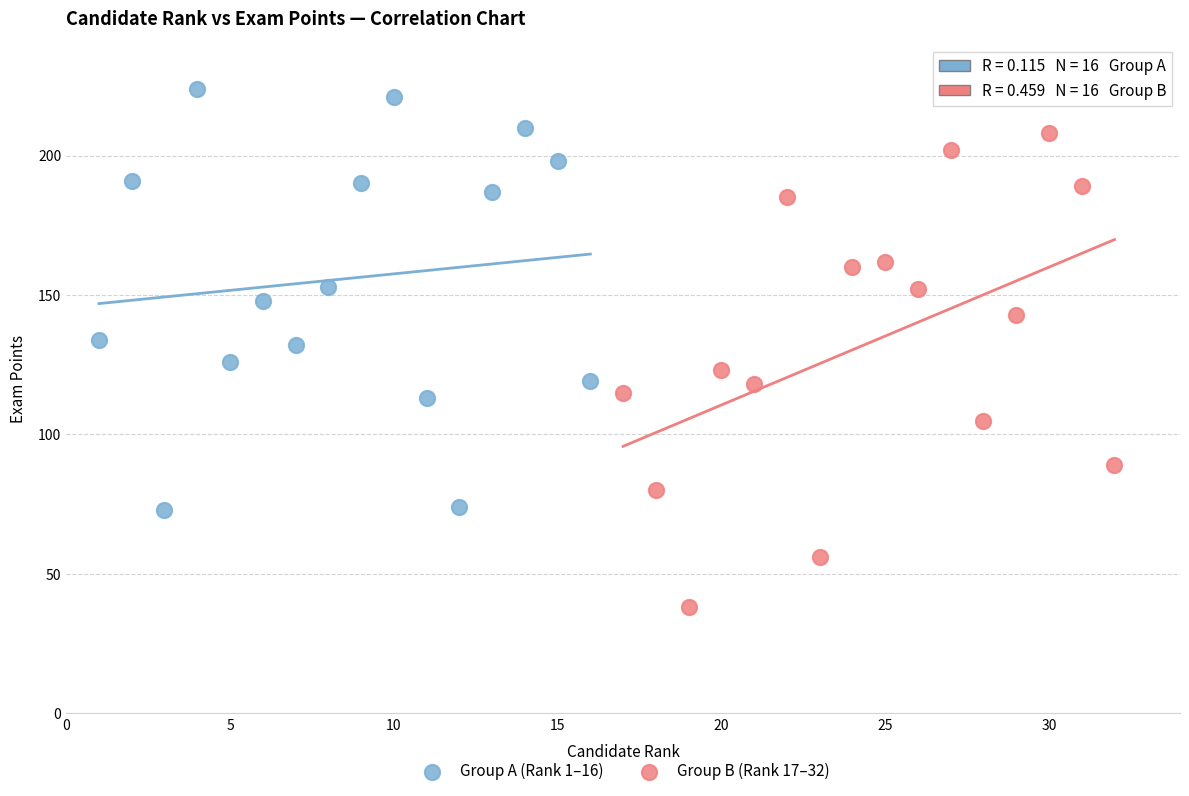

Which series contains the highest Y value?

Group A (Rank 1–16)